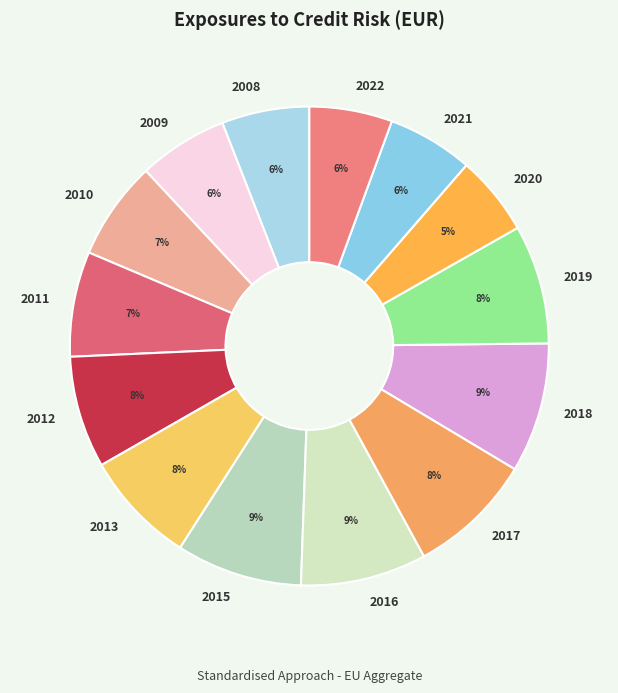

To the nearest percent, what percentage of the pie is 2015?

9%